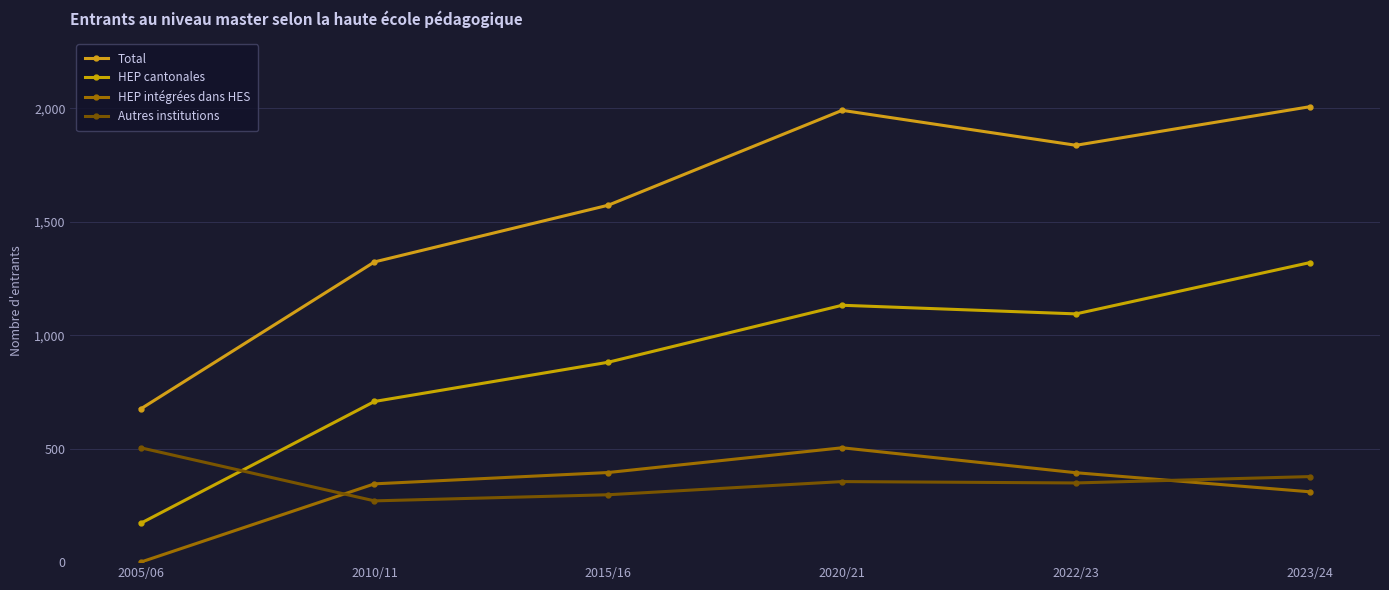

How many lines are shown in the chart?

4